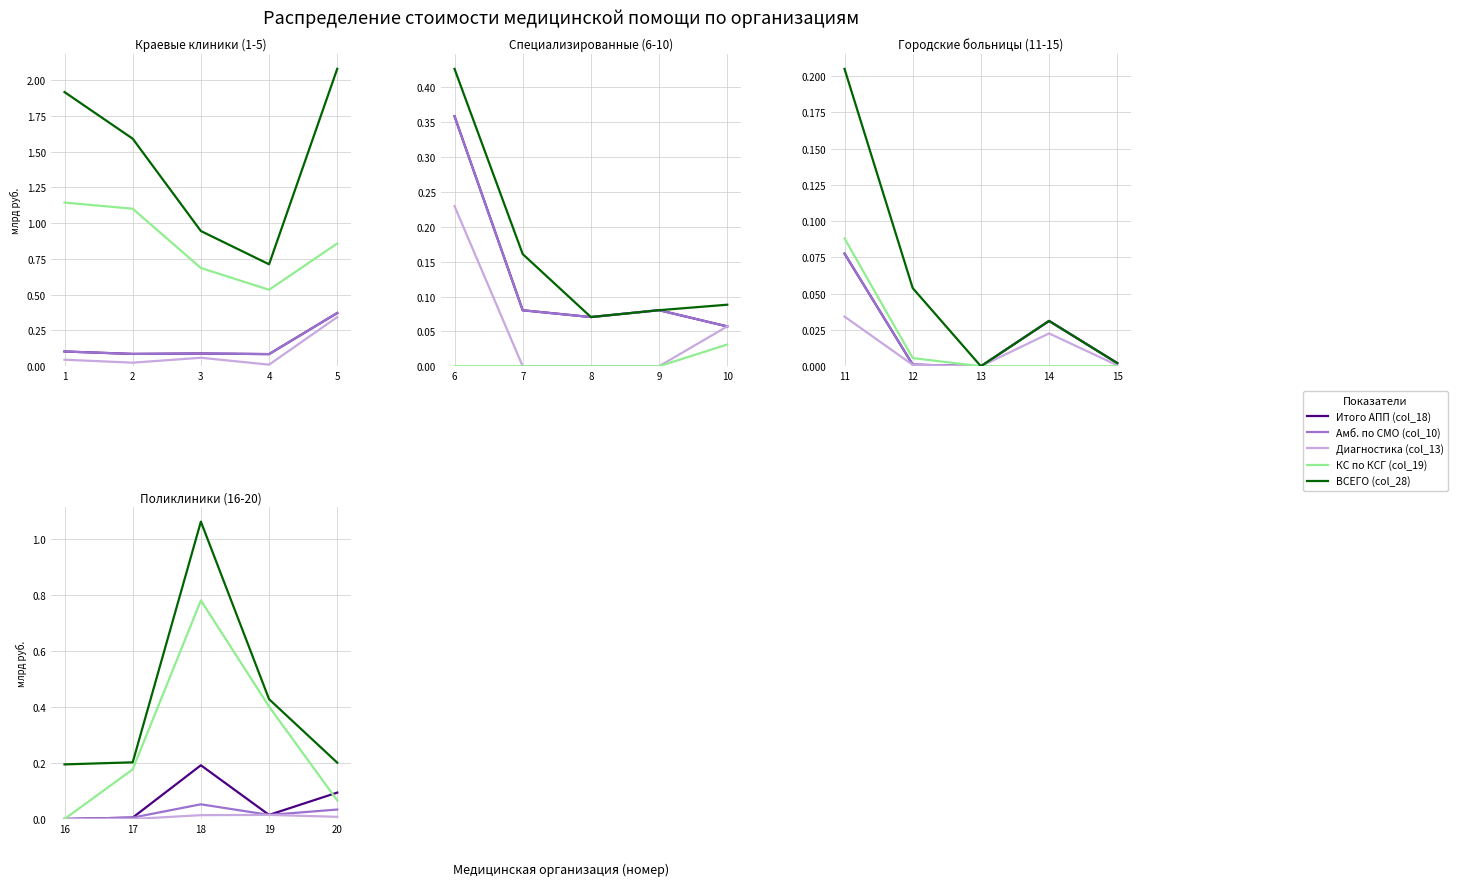

True or false: КС по КСГ (col_19) and Диагностика (col_13) intersect in this chart.

False